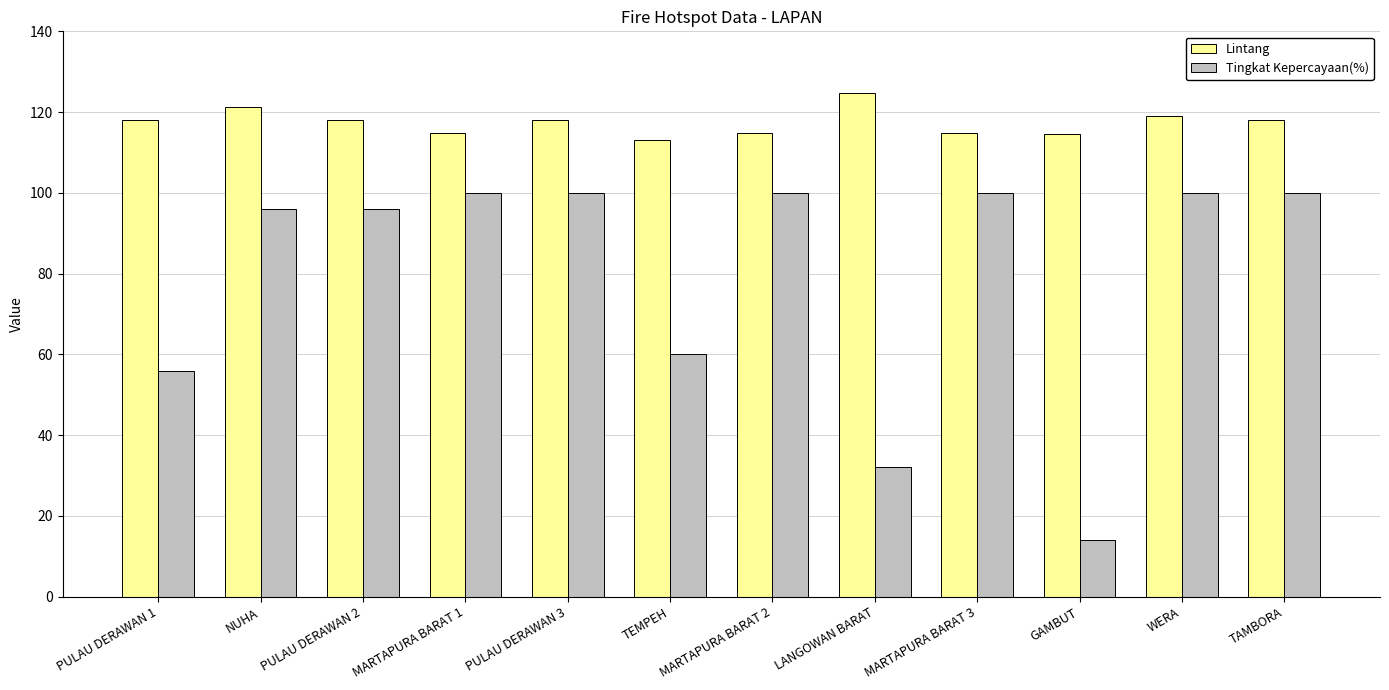

The Lintang series shows 204.4 at GAMBUT. True or false?

False